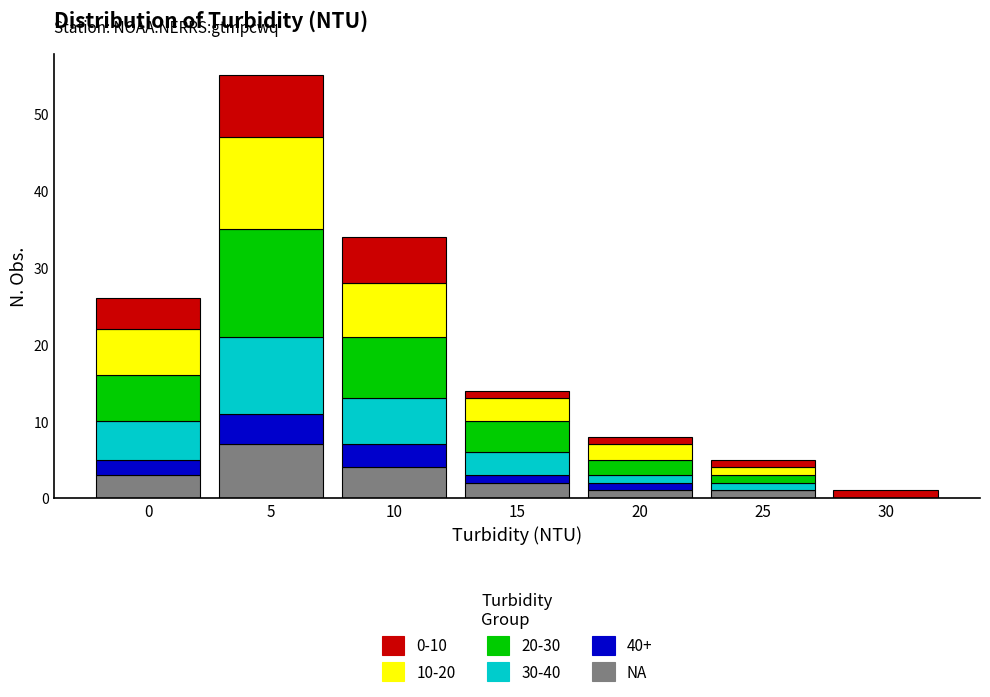

Which category has the highest value in the NA series?

5